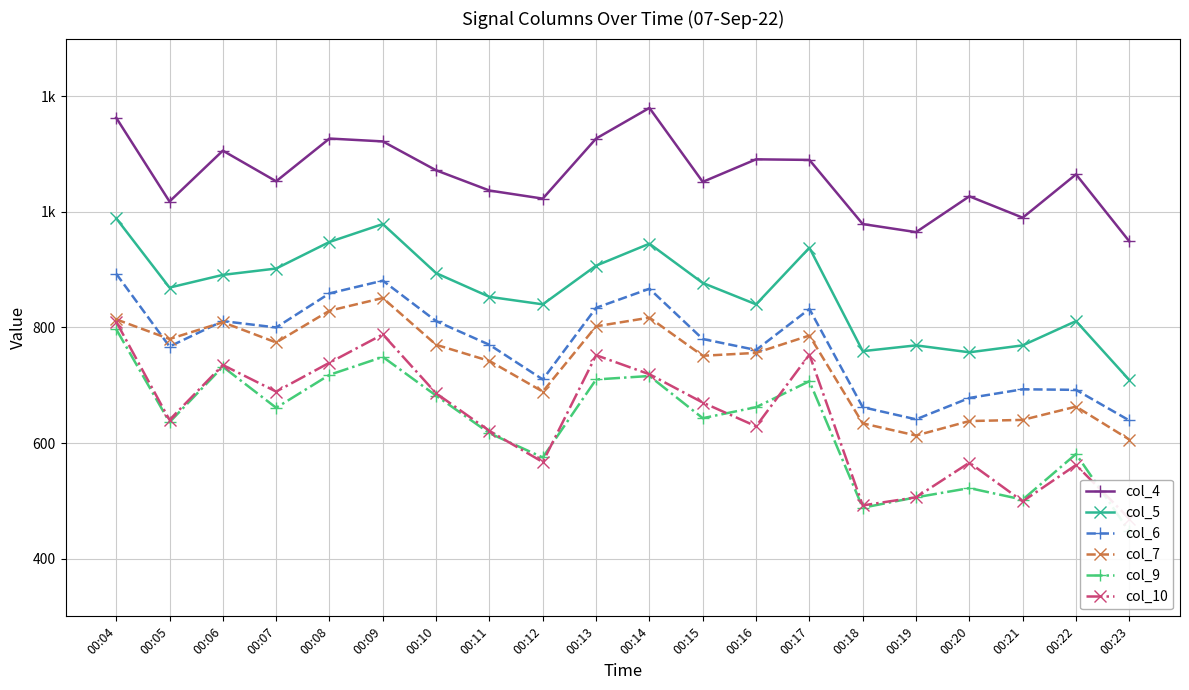

Rank the series at 00:11 from highest to lowest value.

col_4, col_5, col_6, col_7, col_10, col_9